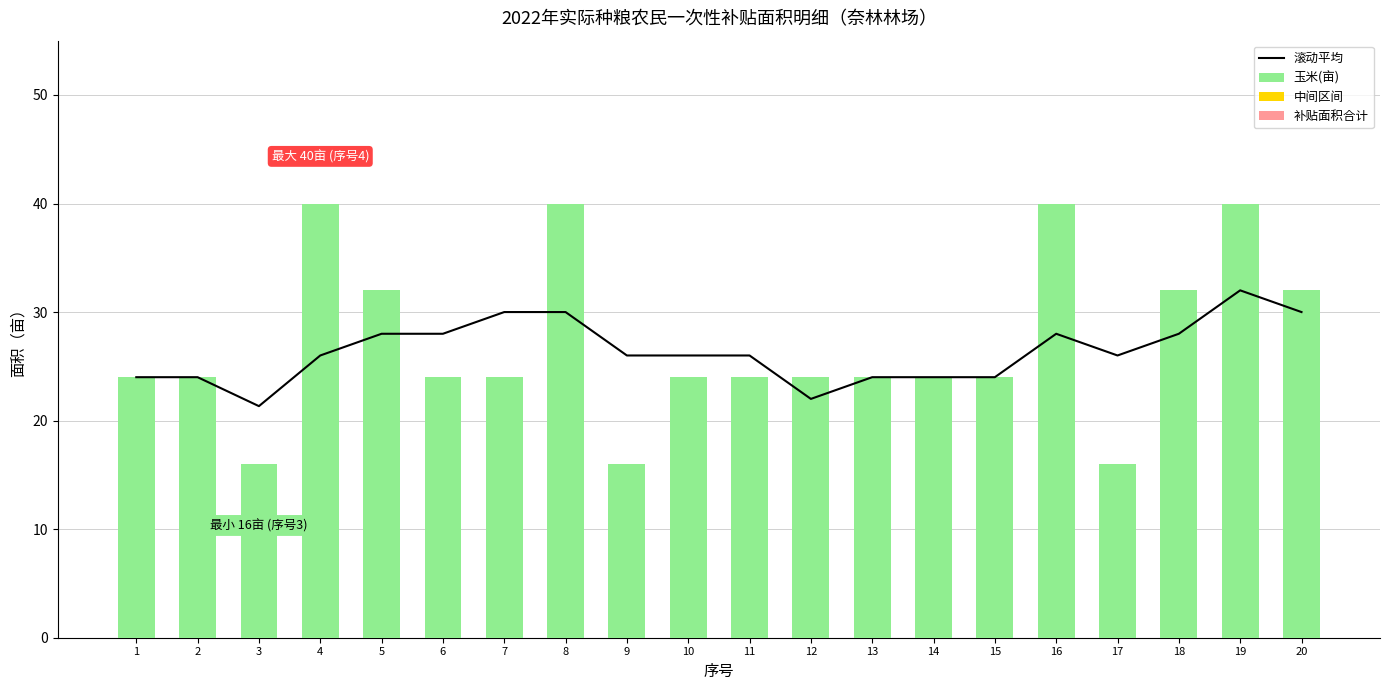

Which series has the largest total across all categories?

玉米(亩)